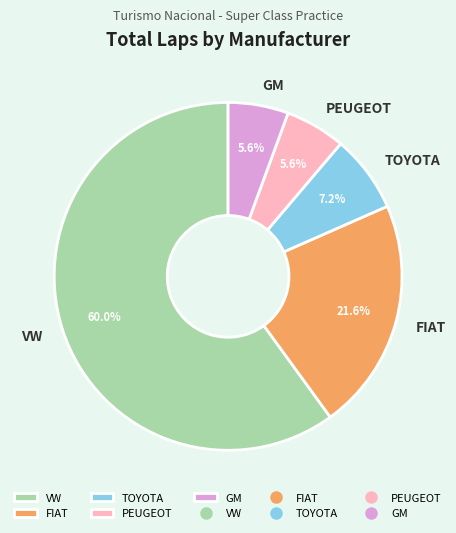

Between FIAT and TOYOTA, which is larger?

FIAT